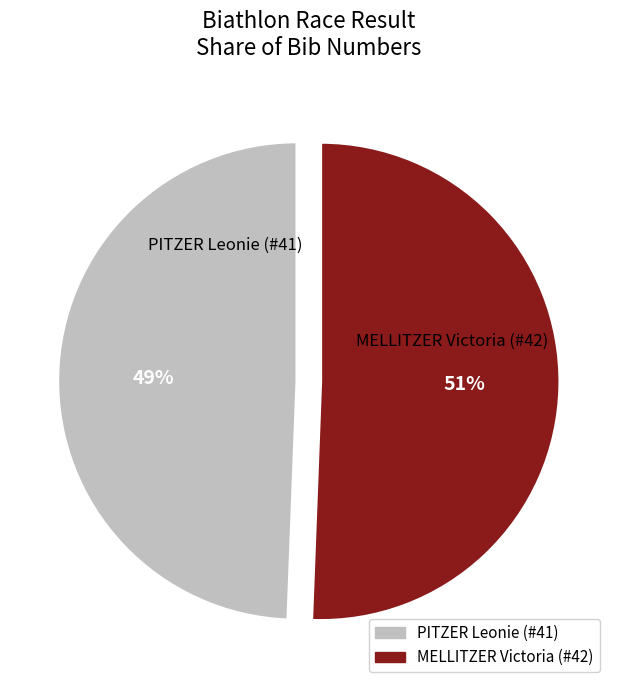

To the nearest percent, what is the average slice percentage?

50%